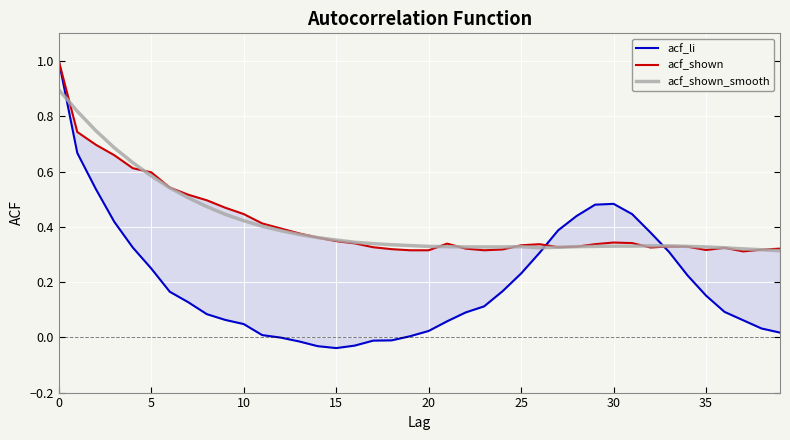

True or false: acf_li and acf_shown_smooth intersect in this chart.

True